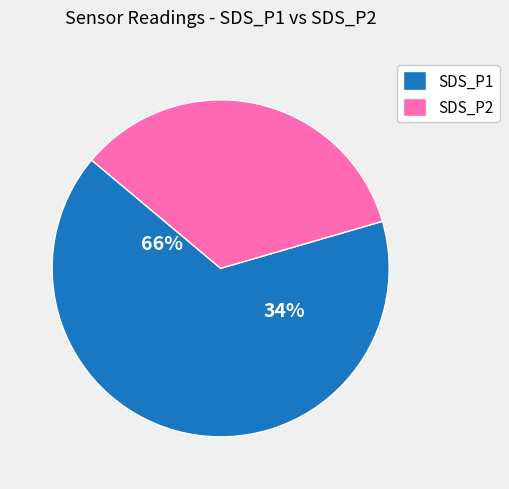

Between SDS_P1 and SDS_P2, which is larger?

SDS_P1